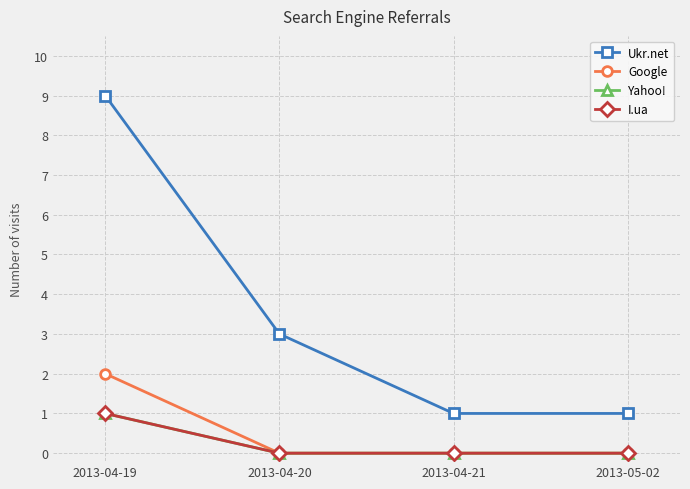

Reading right to left, what are all the values shown in this chart?

Ukr.net: 2013-05-02=1	2013-04-21=1	2013-04-20=3	2013-04-19=9
Google: 2013-05-02=0	2013-04-21=0	2013-04-20=0	2013-04-19=2
Yahoo!: 2013-05-02=0	2013-04-21=0	2013-04-20=0	2013-04-19=1
I.ua: 2013-05-02=0	2013-04-21=0	2013-04-20=0	2013-04-19=1